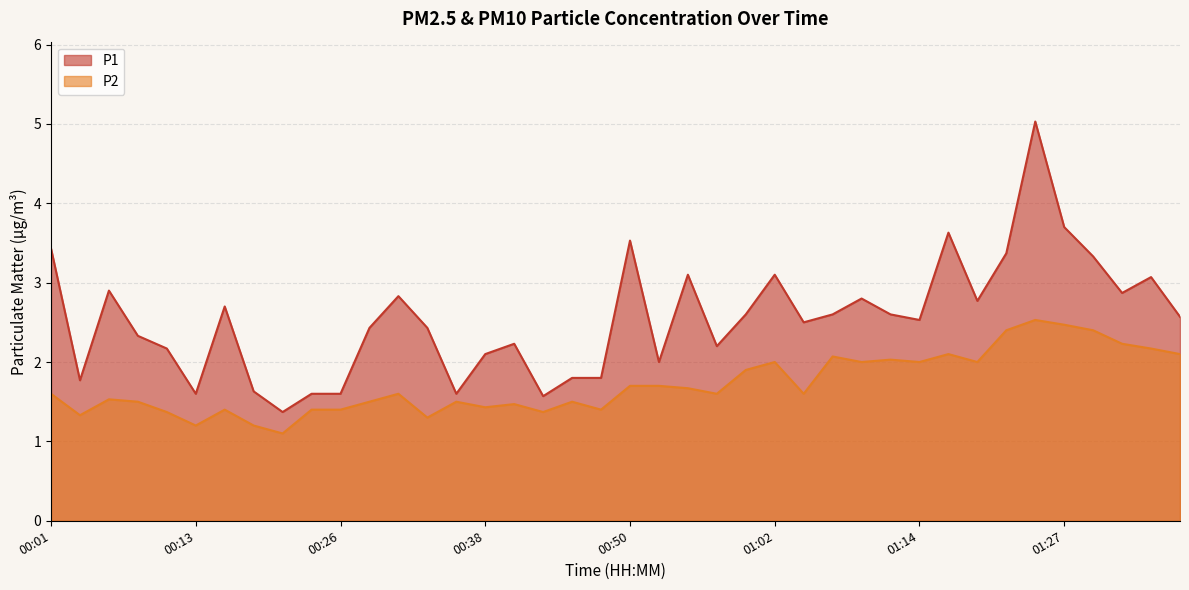

How many interior local peaks does the P2 series have?

11